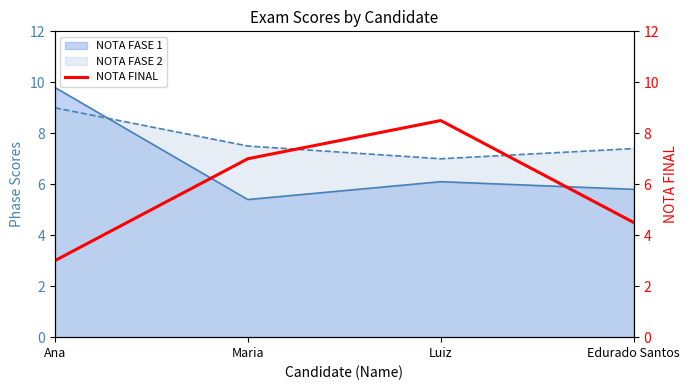

At which label does NOTA FASE 1 reach its minimum?

Maria